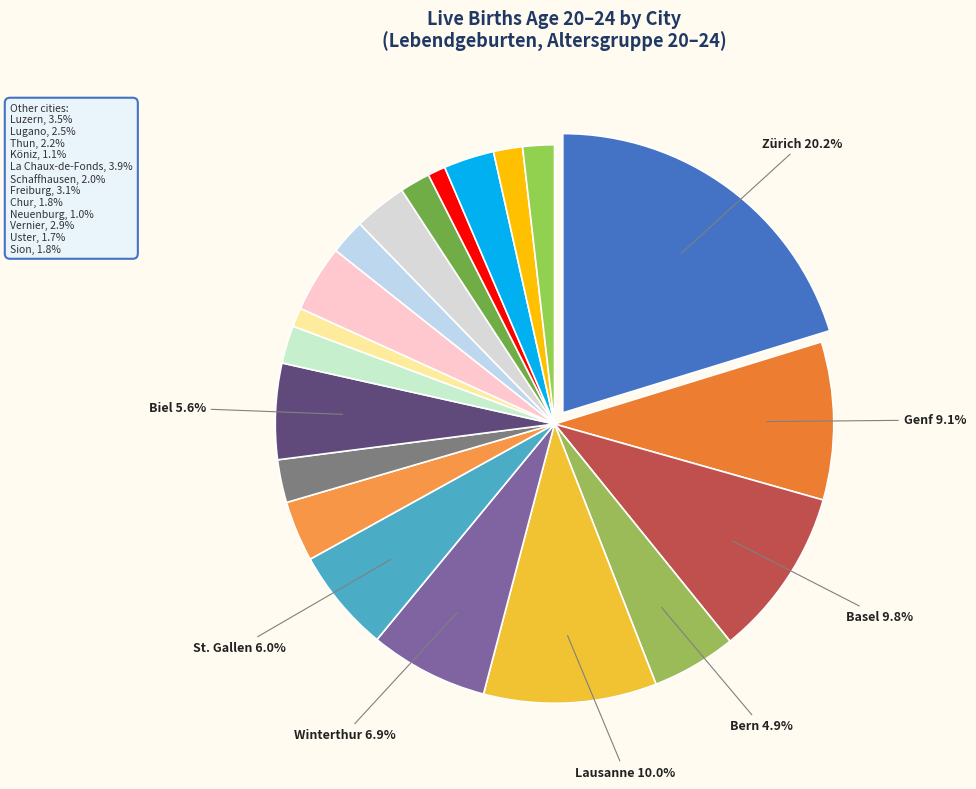

Rank the categories by value from highest to lowest.

Zürich, Lausanne, Basel, Genf, Winterthur, St. Gallen, Biel, Bern, La Chaux-de-Fonds, Luzern, Freiburg, Vernier, Lugano, Thun, Schaffhausen, Sion, Chur, Uster, Köniz, Neuenburg